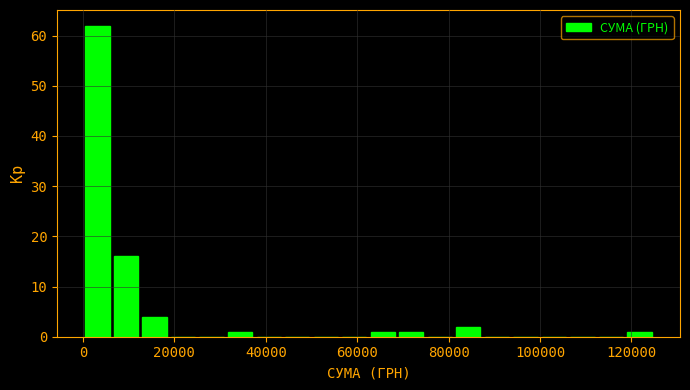

Around what value on the x-axis is the tallest bar? Give the approximate position of its centre, as read against the axis.

4000